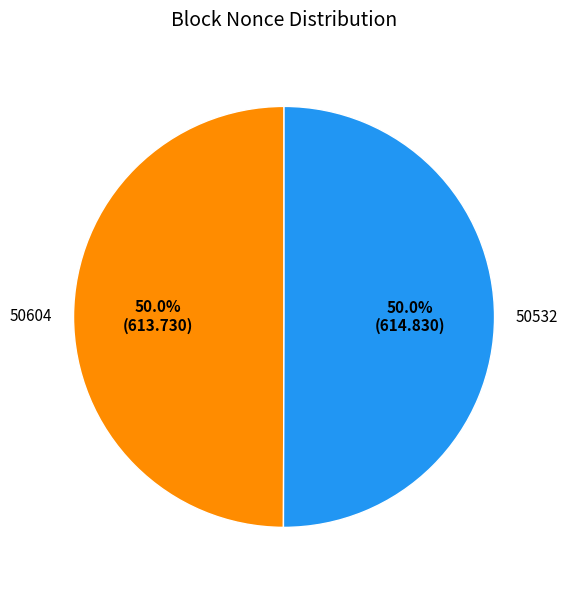

To the nearest percent, what is the difference between the 50532 and 50604 slice percentages?

0%